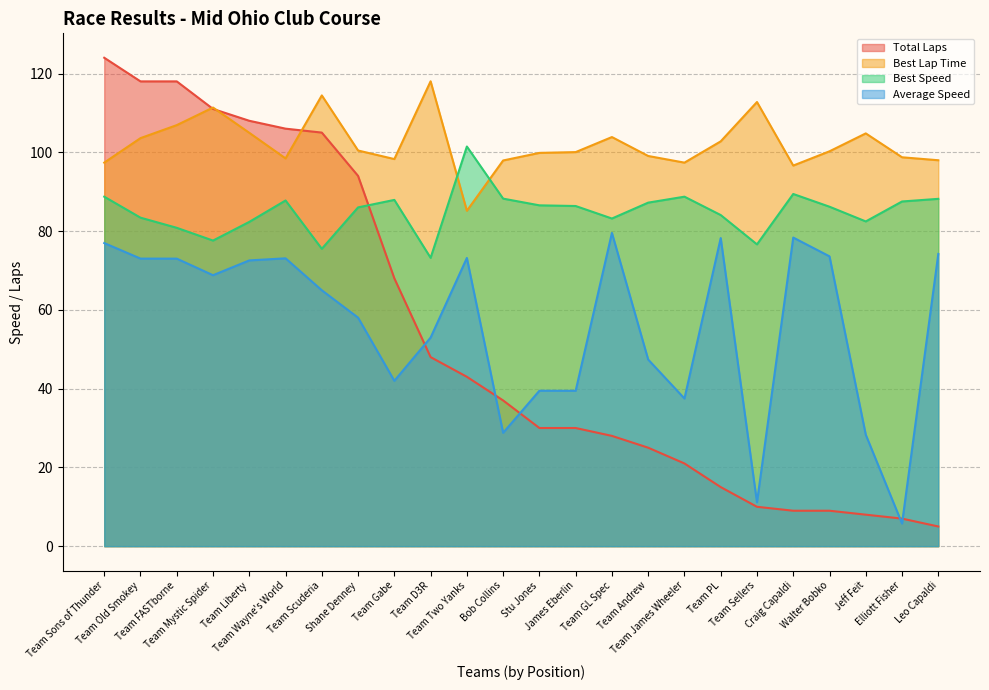

Reading left to right, list all the values displayed in this chart.

Total Laps: Team Sons of Thunder=124.0	Team Old Smokey=118.0	Team FASTborne=118.0	Team Mystic Spider=111.0	Team Liberty=108.0	Team Wayne's World=106.0	Team Scuderia=105.0	Shane Denney=94.0	Team Gabe=68.0	Team D3R=48.0	Team Two Yanks=43.0	Bob Collins=37.0	Stu Jones=30.0	James Eberlin=30.0	Team GL Spec=28.0	Team Andrew=25.0	Team James Wheeler=21.0	Team PL=15.0	Team Sellers=10.0	Craig Capaldi=9.0	Walter Bobko=9.0	Jeff Feit=8.0	Elliott Fisher=7.0	Leo Capaldi=5.0
Best Lap Time: Team Sons of Thunder=97.4	Team Old Smokey=103.6	Team FASTborne=106.9	Team Mystic Spider=111.4	Team Liberty=104.9	Team Wayne's World=98.4	Team Scuderia=114.4	Shane Denney=100.5	Team Gabe=98.3	Team D3R=118.0	Team Two Yanks=85.2	Bob Collins=97.9	Stu Jones=99.8	James Eberlin=100.0	Team GL Spec=103.9	Team Andrew=99.1	Team James Wheeler=97.4	Team PL=102.8	Team Sellers=112.8	Craig Capaldi=96.6	Walter Bobko=100.3	Jeff Feit=104.8	Elliott Fisher=98.7	Leo Capaldi=98.0
Best Speed: Team Sons of Thunder=88.7	Team Old Smokey=83.4	Team FASTborne=80.8	Team Mystic Spider=77.6	Team Liberty=82.3	Team Wayne's World=87.8	Team Scuderia=75.5	Shane Denney=86.0	Team Gabe=87.9	Team D3R=73.2	Team Two Yanks=101.5	Bob Collins=88.2	Stu Jones=86.5	James Eberlin=86.4	Team GL Spec=83.2	Team Andrew=87.2	Team James Wheeler=88.7	Team PL=84.1	Team Sellers=76.6	Craig Capaldi=89.4	Walter Bobko=86.2	Jeff Feit=82.4	Elliott Fisher=87.5	Leo Capaldi=88.2
Average Speed: Team Sons of Thunder=77.0	Team Old Smokey=73.0	Team FASTborne=73.0	Team Mystic Spider=68.8	Team Liberty=72.5	Team Wayne's World=73.1	Team Scuderia=65.0	Shane Denney=58.0	Team Gabe=42.0	Team D3R=53.0	Team Two Yanks=73.2	Bob Collins=28.8	Stu Jones=39.5	James Eberlin=39.5	Team GL Spec=79.5	Team Andrew=47.4	Team James Wheeler=37.5	Team PL=78.2	Team Sellers=11.1	Craig Capaldi=78.3	Walter Bobko=73.6	Jeff Feit=28.3	Elliott Fisher=5.7	Leo Capaldi=74.2